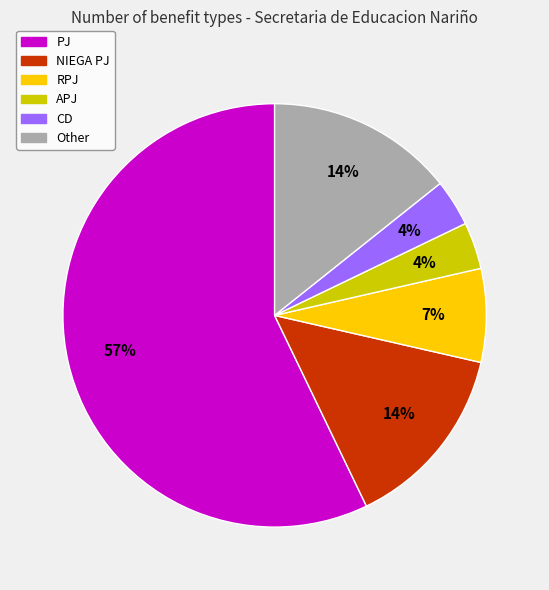

To the nearest percent, what is the average slice percentage?

17%